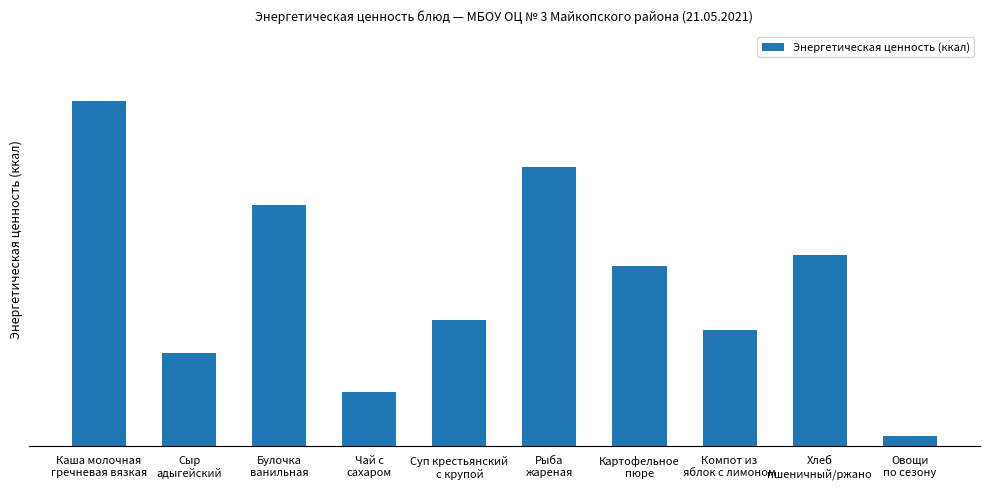

Are the bars horizontal?

No